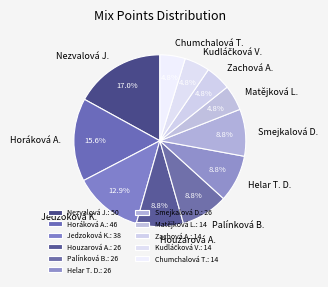

How many segments does this pie chart have?

11